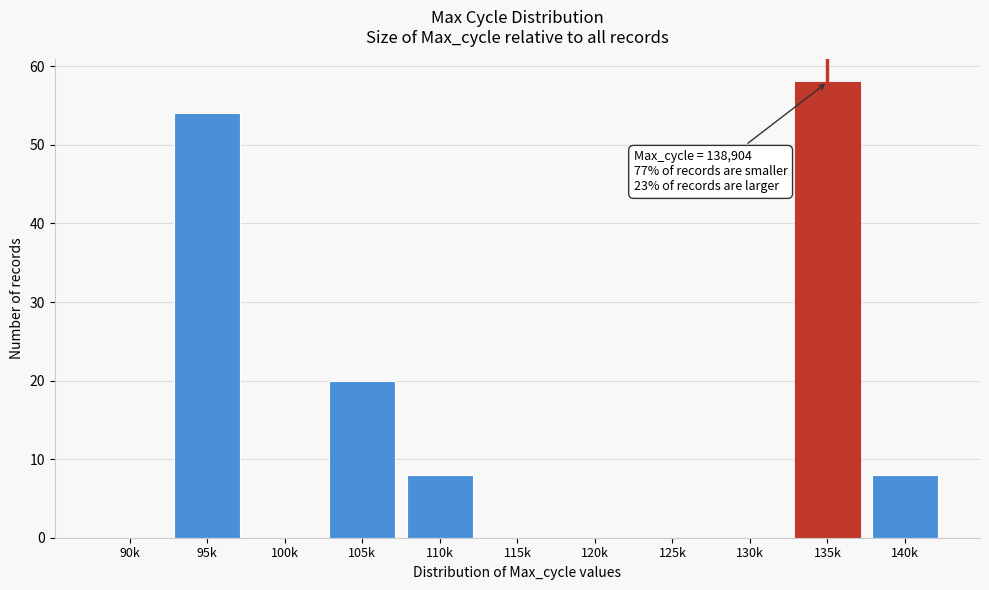

Reading left to right, transcribe all the data shown in this chart.

90k=0	95k=54	100k=0	105k=20	110k=8	115k=0	120k=0	125k=0	130k=0	135k=58	140k=8